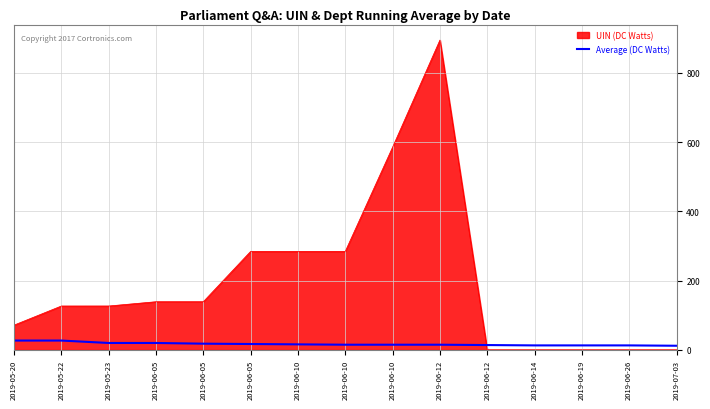

Is this an area chart (filled region under the line)?

Yes